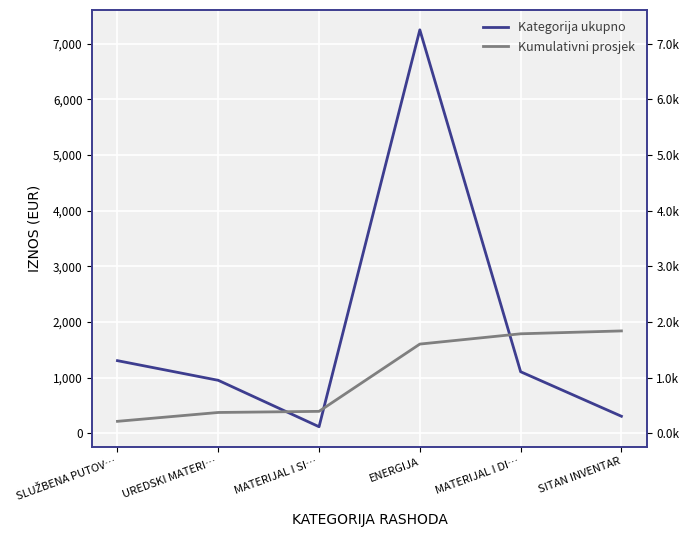

At which category is the sum across all series the highest?

ENERGIJA